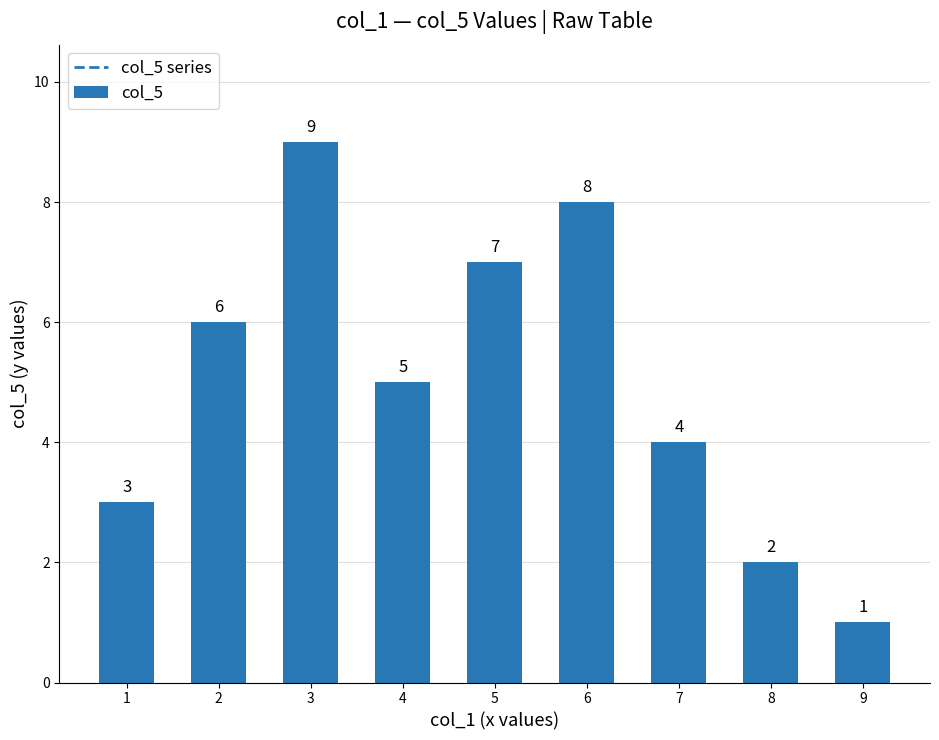

True or false: the data shows 4 at 1.

False